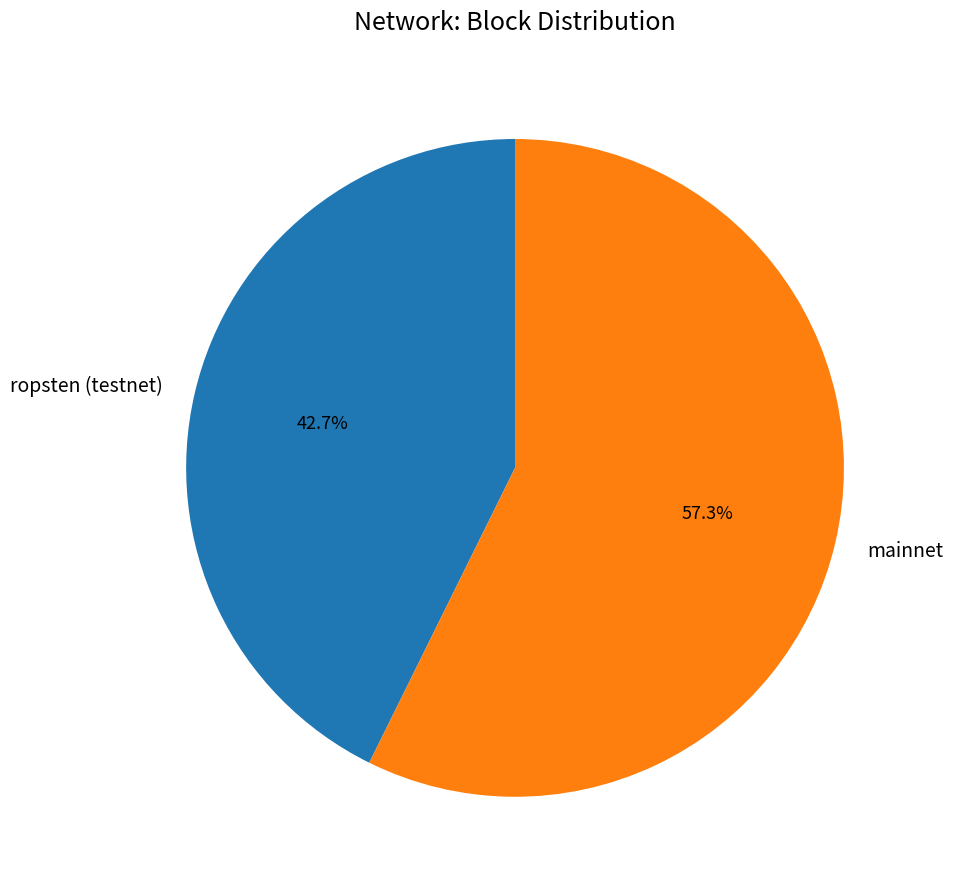

Which category has the smallest portion of the pie?

ropsten (testnet)